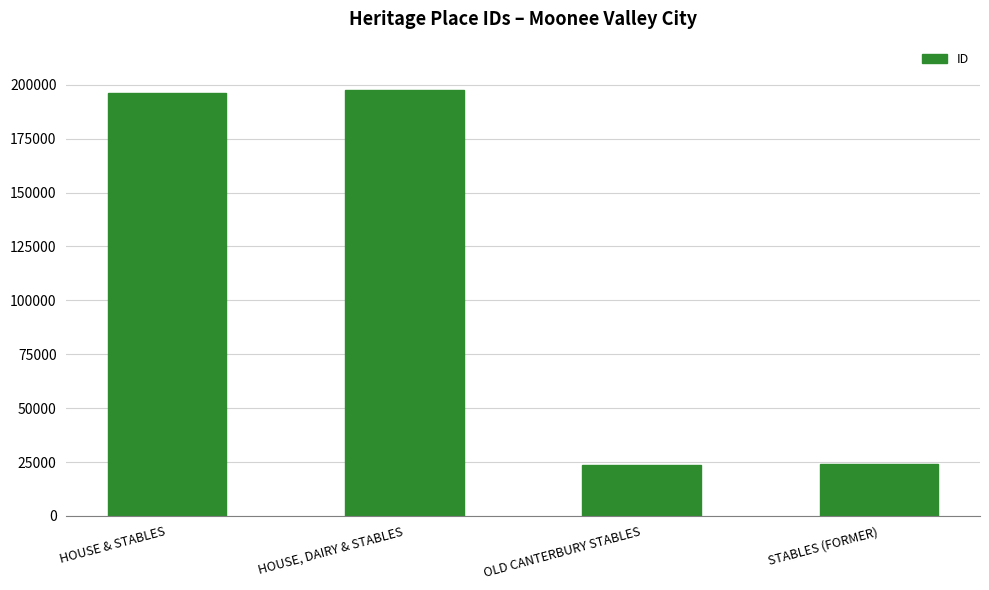

What is the maximum value shown in the chart?

197588